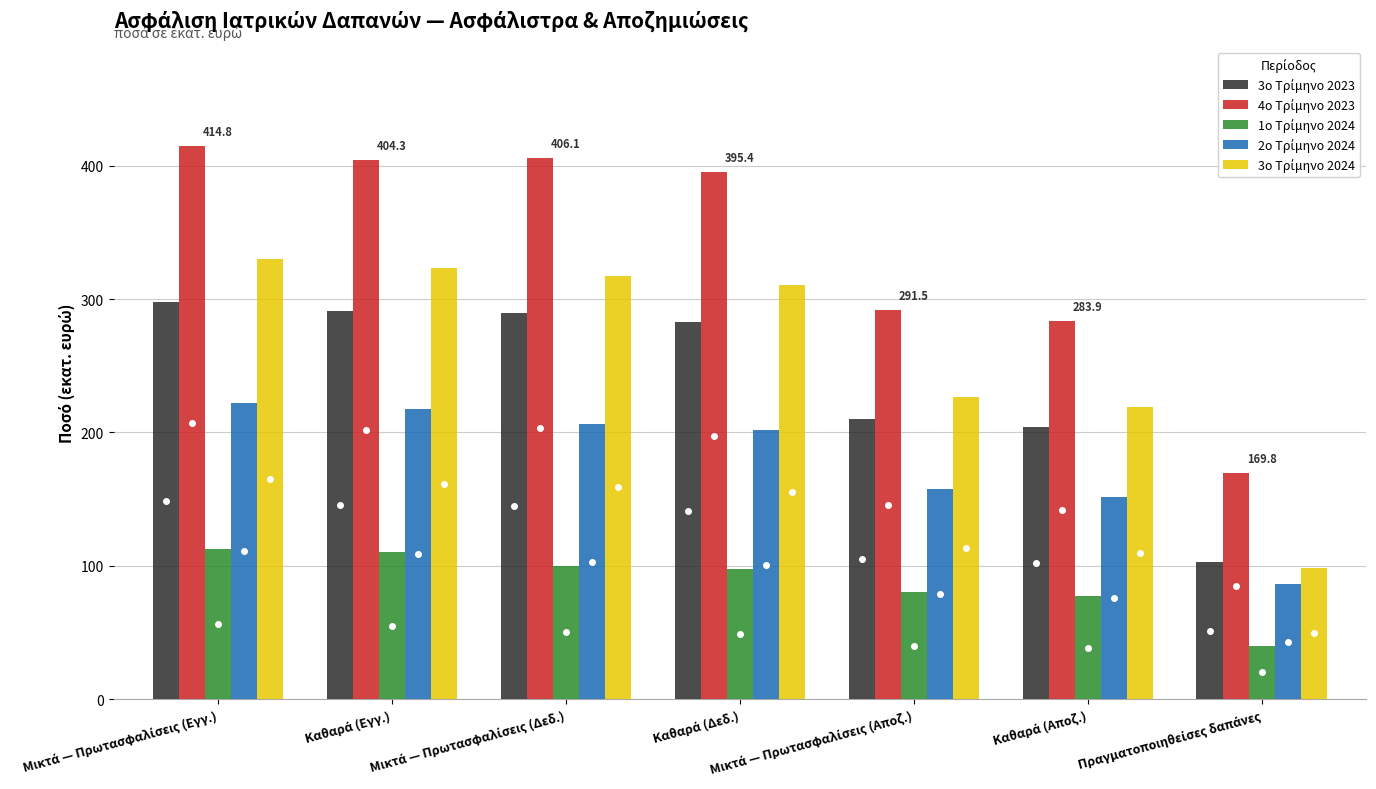

Reading left to right, list all the values displayed in this chart.

3ο Τρίμηνο 2023: 297.8	290.7	289.9	282.5	210.0	204.0	102.8
4ο Τρίμηνο 2023: 414.8	404.3	406.1	395.4	291.5	283.9	169.8
1ο Τρίμηνο 2024: 112.4	110.2	100.0	97.7	80.4	77.1	39.9
2ο Τρίμηνο 2024: 221.8	217.2	206.2	201.6	157.6	151.8	86.4
3ο Τρίμηνο 2024: 330.2	323.3	317.6	310.5	226.8	219.1	98.6